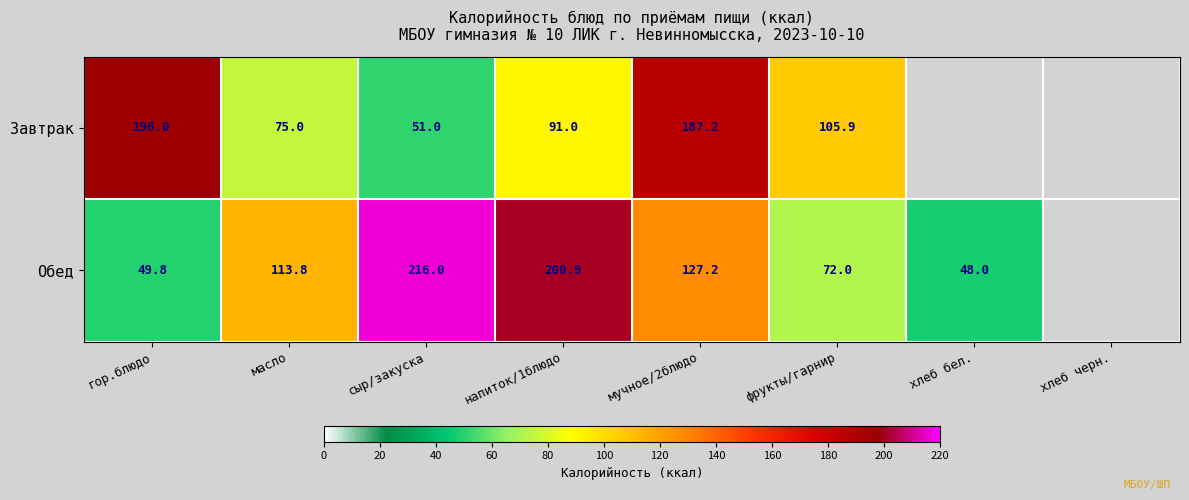

True or false: Обед has a value of 72.0 at фрукты/гарнир.

True